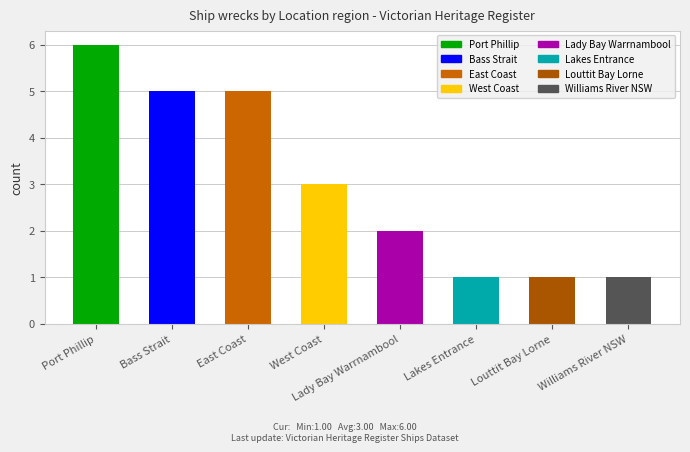

Is it true that the value at Bass Strait is 3?

False